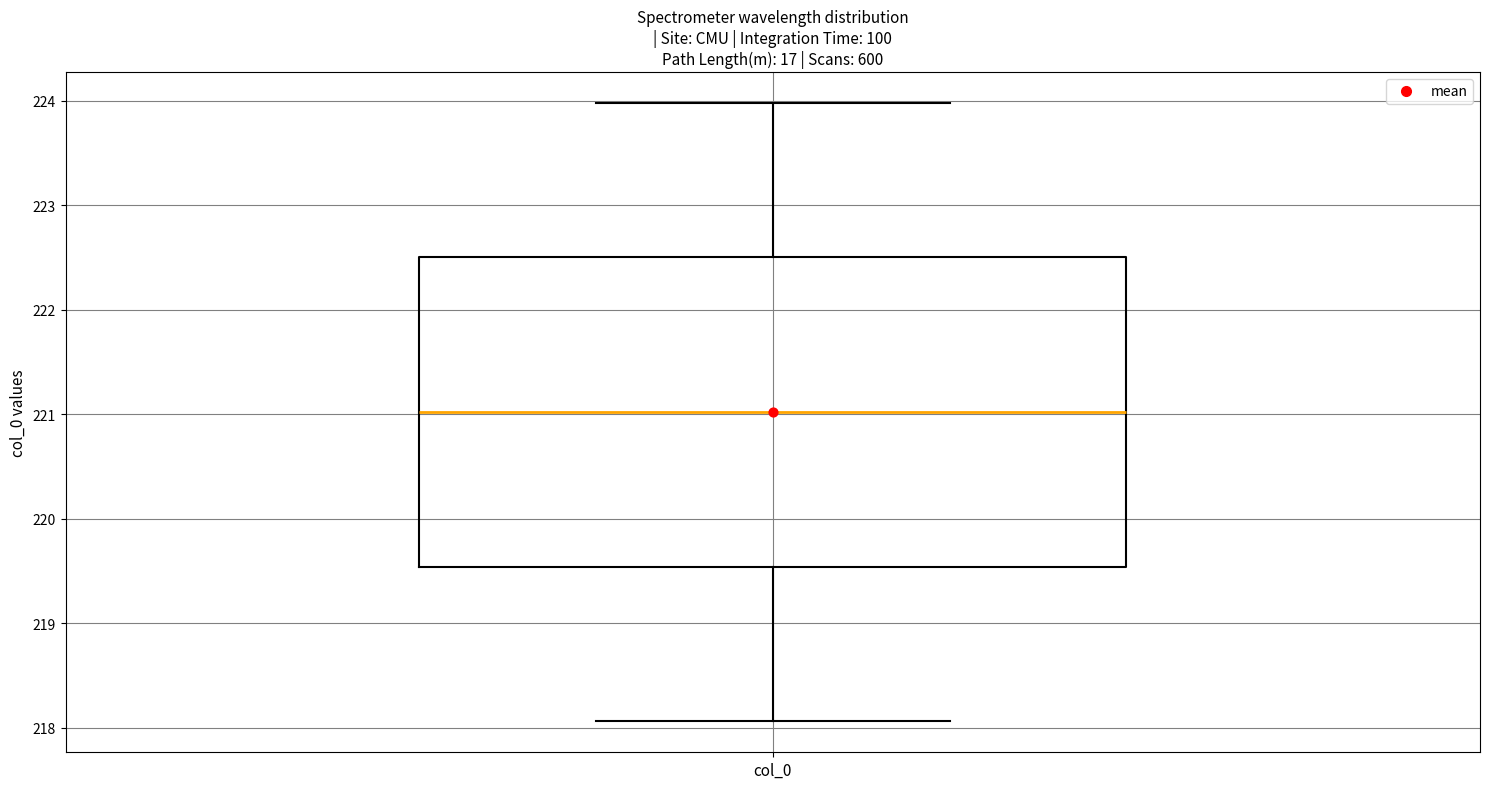

Transcribe this box plot: give where the median line is, the range the box spans, and where the two whiskers end, as read against the y-axis. The values are not printed on the chart, so give them approximately, as read against the axis.

median 221.0, box 219.5 to 222.5, whiskers 218.1 to 224.0